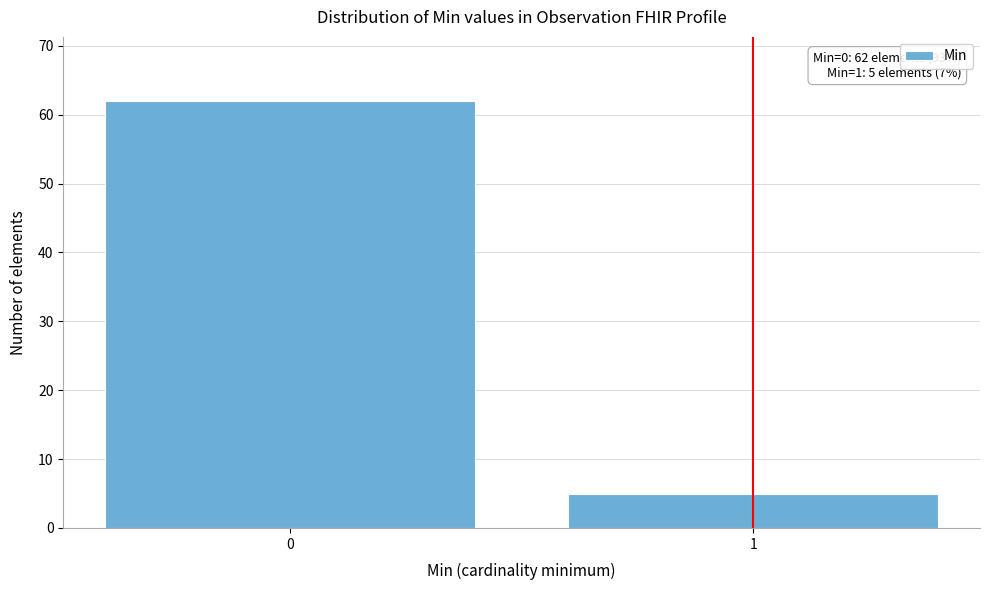

Reading right to left, list all the values displayed in this chart.

5	62